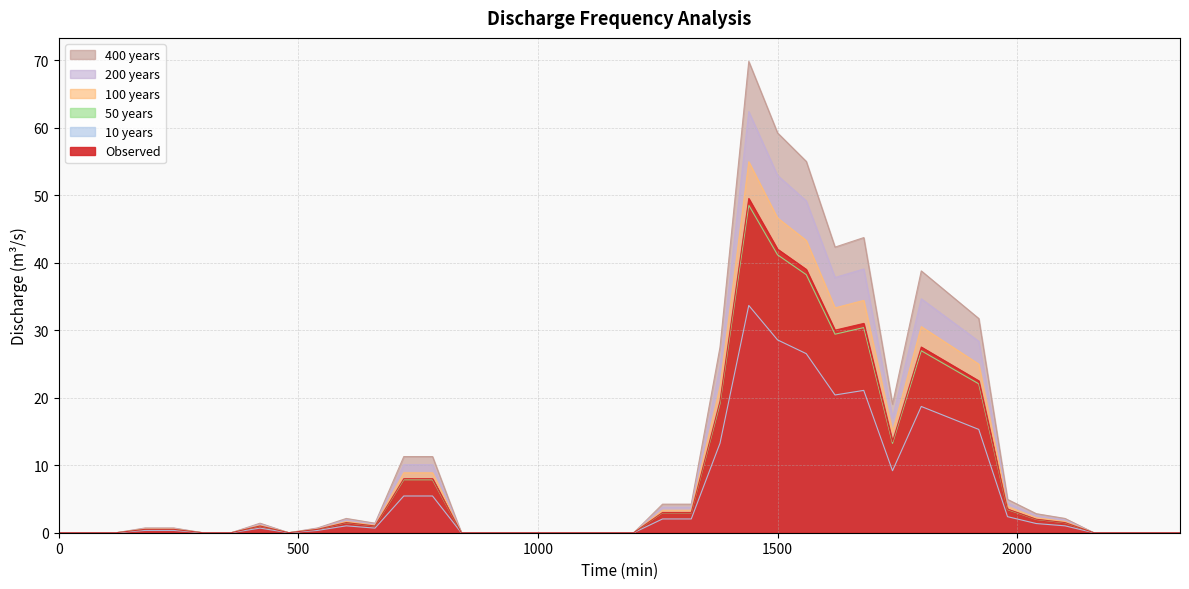

Which category has the highest value in the 10 years series?

1440